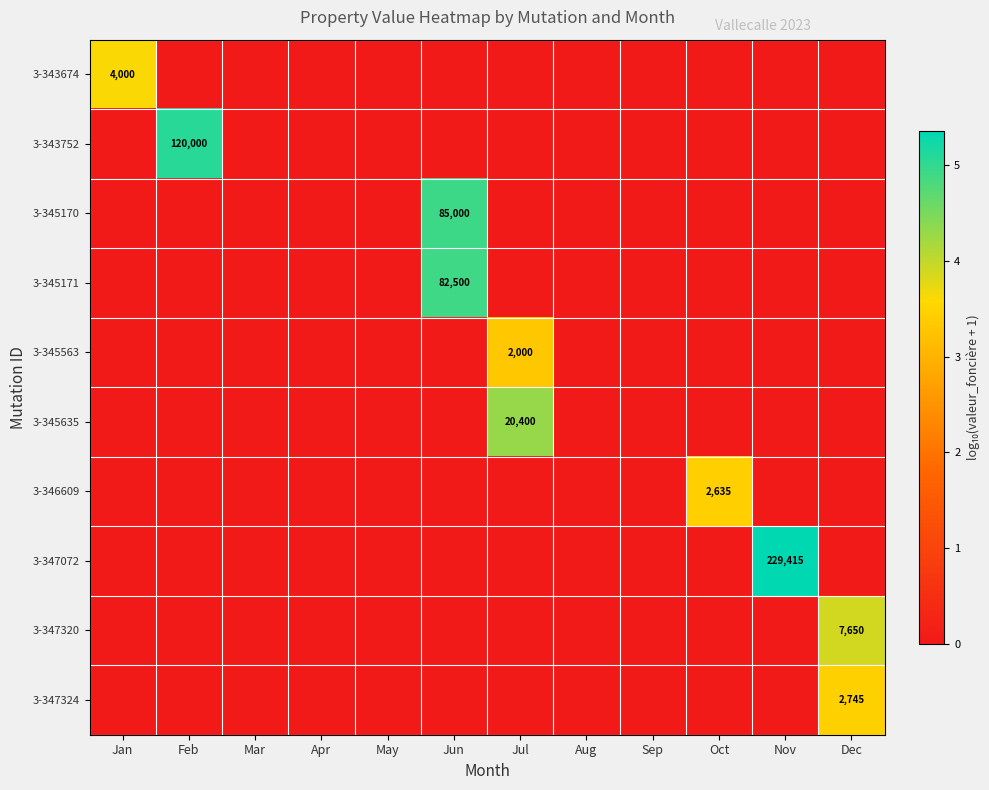

Rank the categories by 3-345635 value from lowest to highest.

Jan, Feb, Mar, Apr, May, Jun, Aug, Sep, Oct, Nov, Dec, Jul